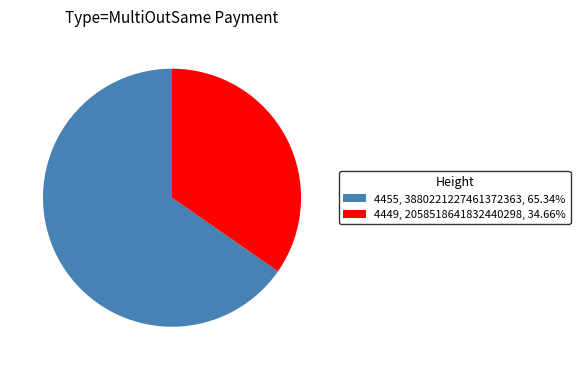

Between 4449 and 4455, which is larger?

4455